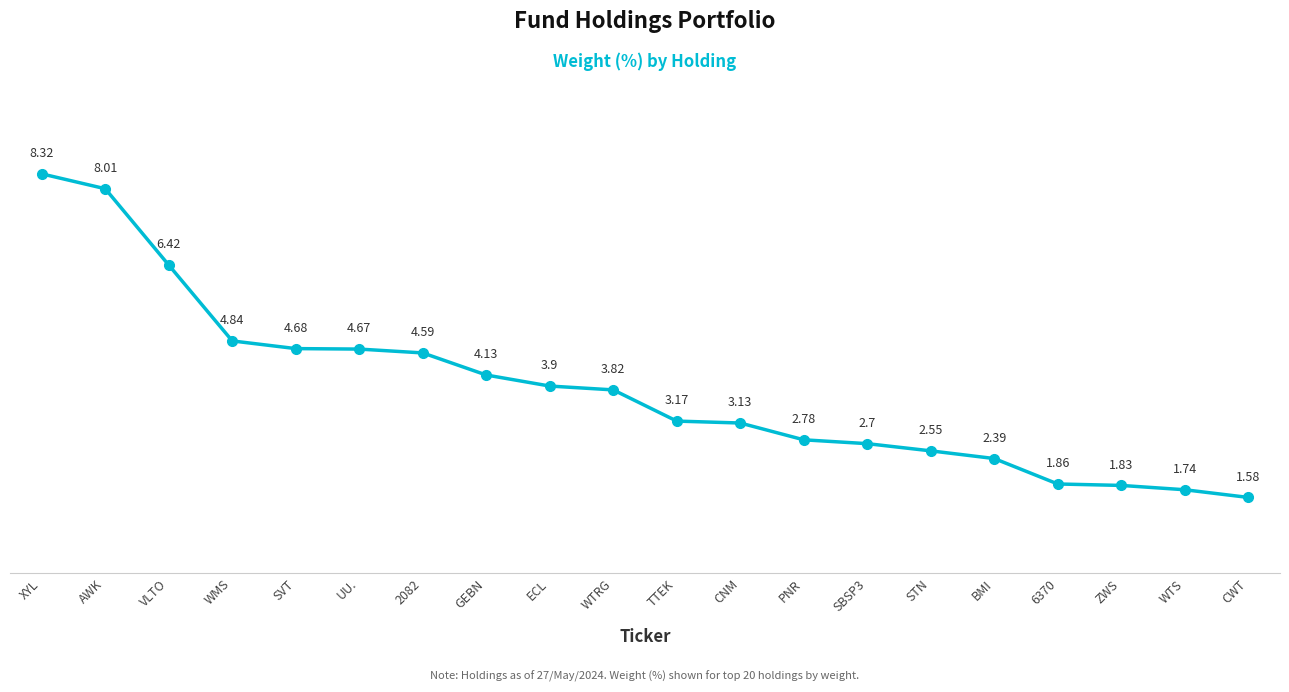

What is the difference between the second highest and minimum values?

6.4